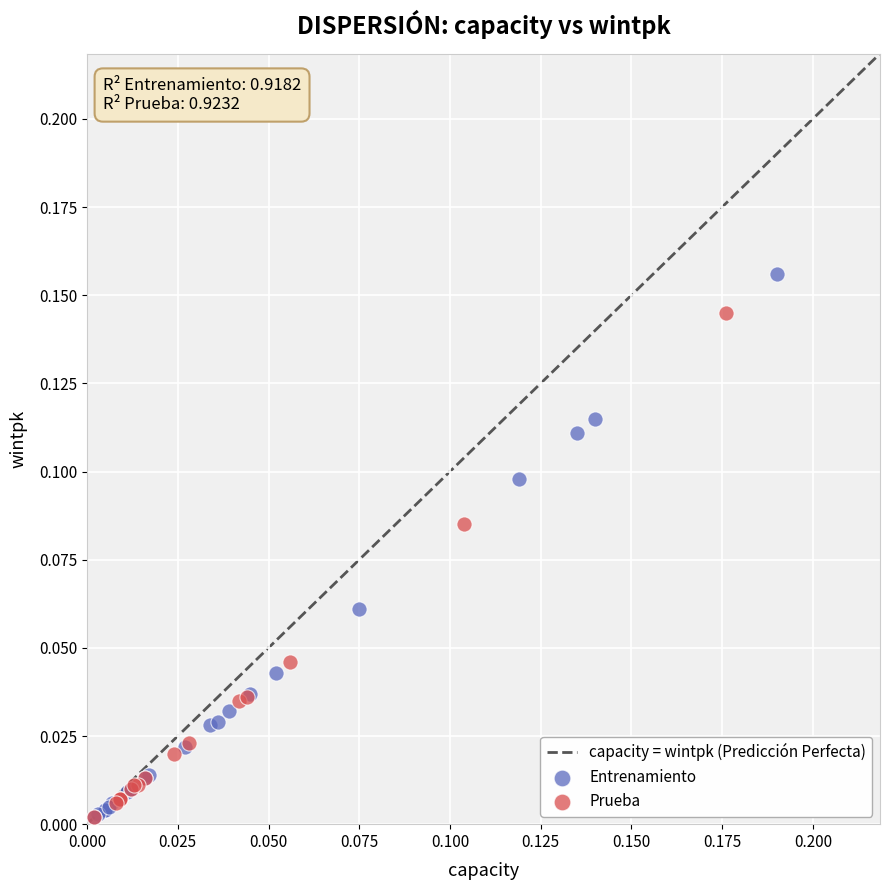

Which series reaches the maximum Y coordinate?

Entrenamiento